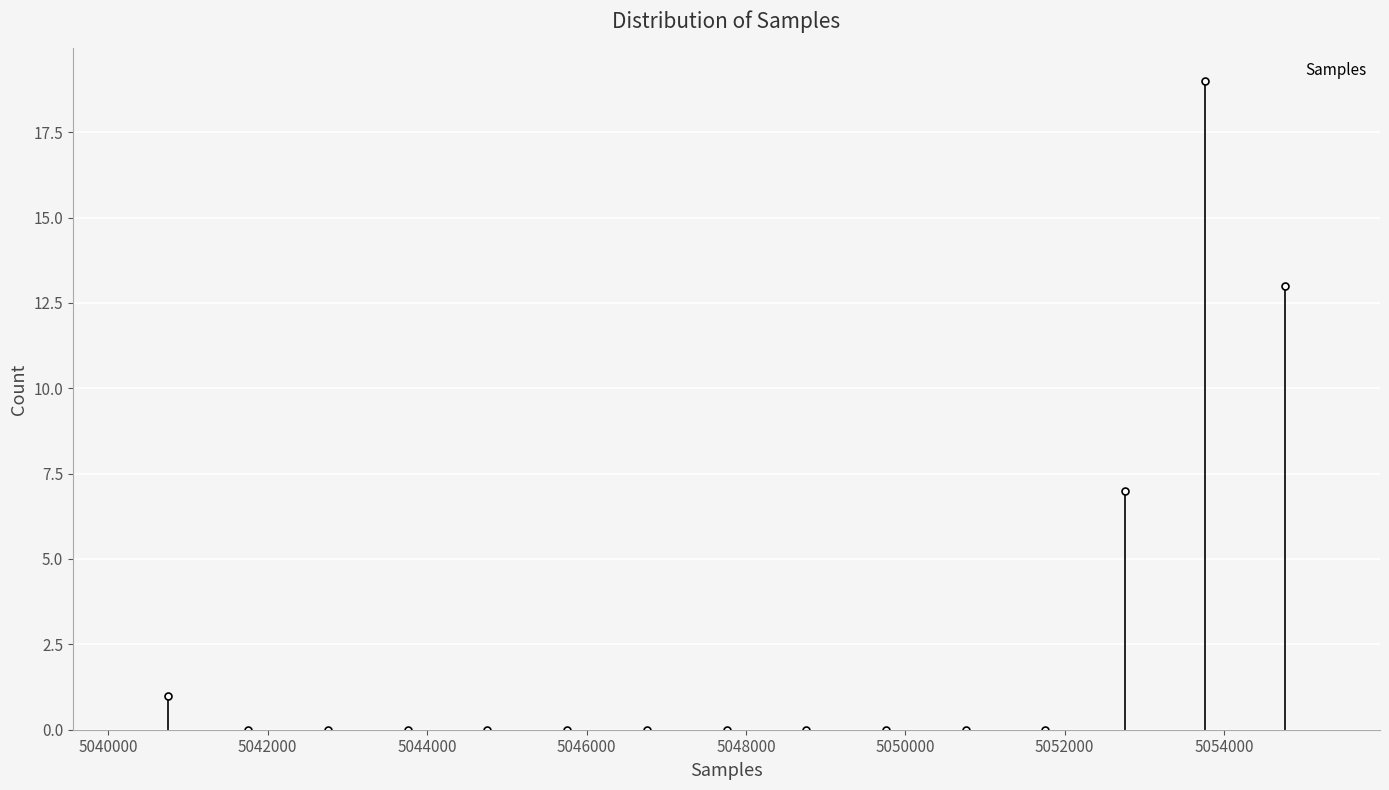

Over which range of the x-axis is the bar tallest?

5053200 to 5054200